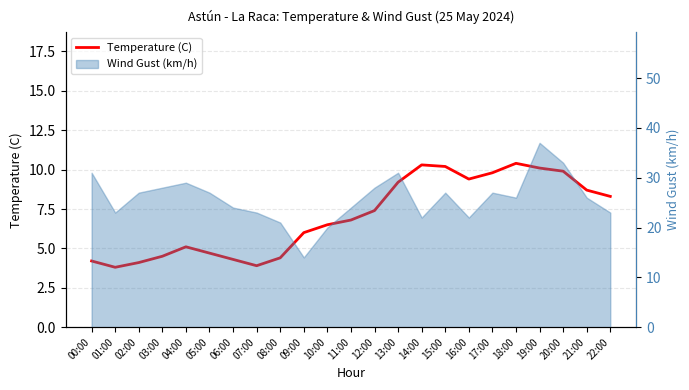

Approximately how many times larger is the value at 04:00 compared to 17:00?

0.5